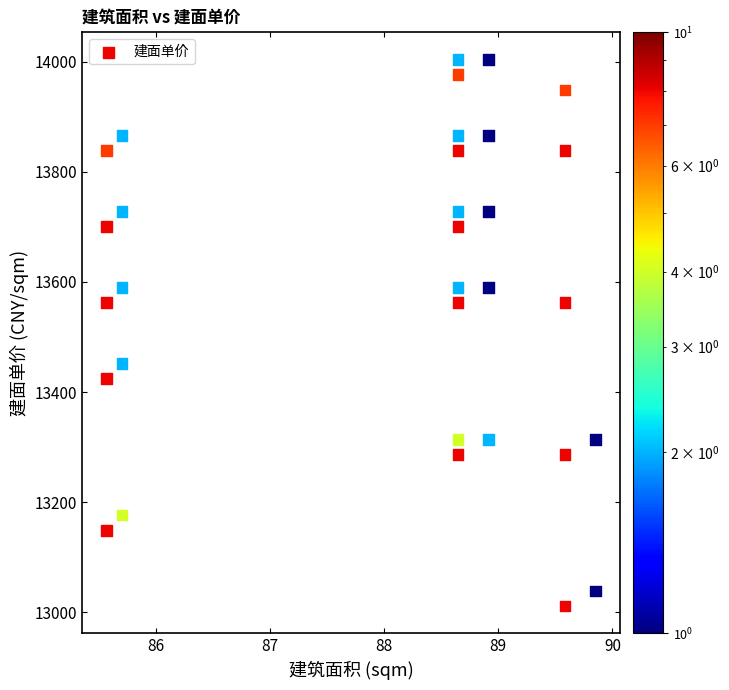

What is the range of X values (max minus min)?

4.3